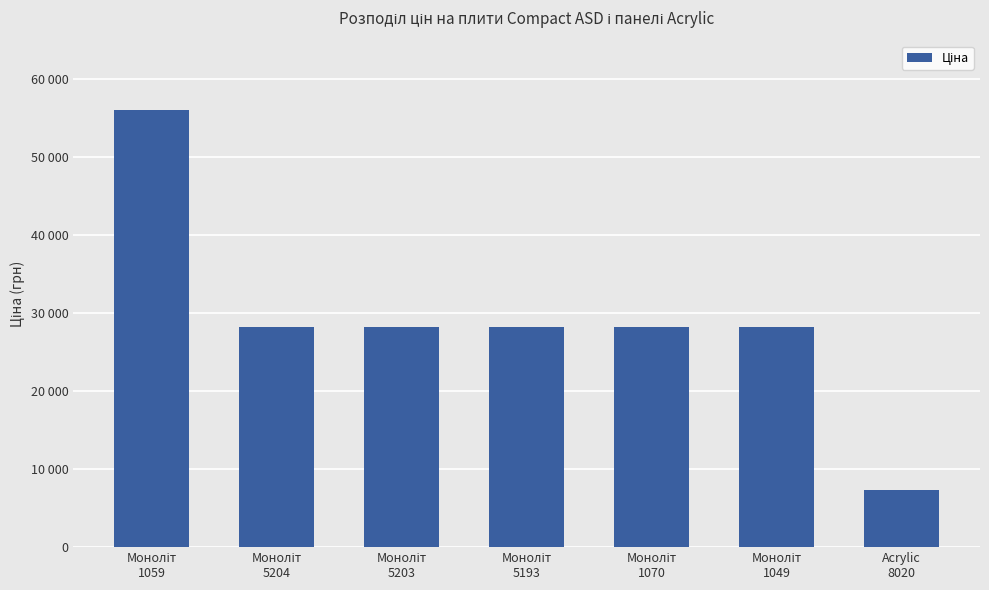

Which label corresponds to the smallest value in the chart?

Acrylic
8020